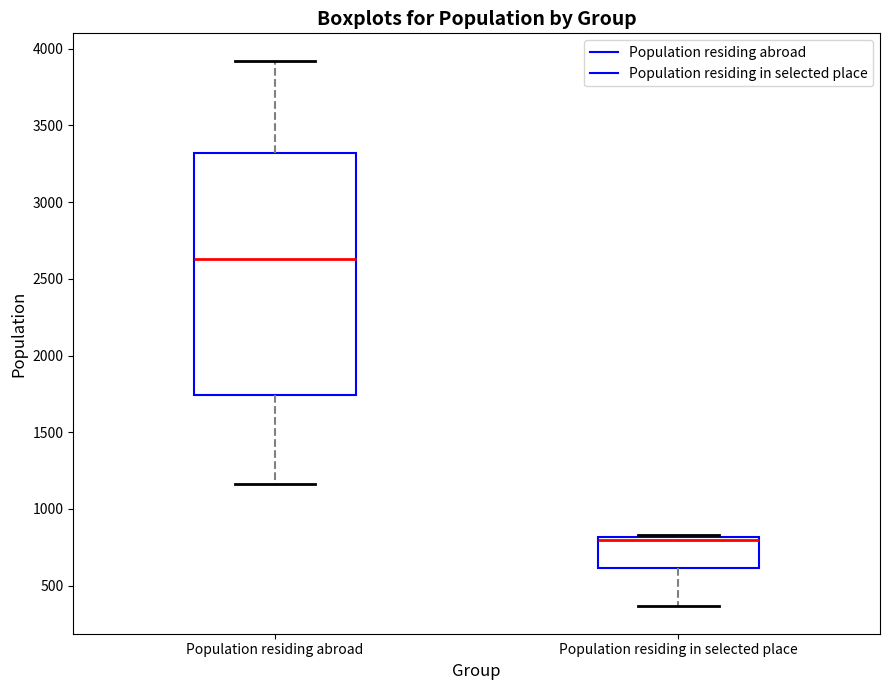

Reading left to right, read every box against the y-axis: the position of its median line, the range the box covers, and the ends of its whiskers. The values are not printed on the chart, so give them approximately, as read against the axis.

Population residing abroad: median 2650, box 1750 to 3300, whiskers 1150 to 3900
Population residing in selected place: median 800 (just below the box's upper edge), box 600 to 800, whiskers 350 to 850